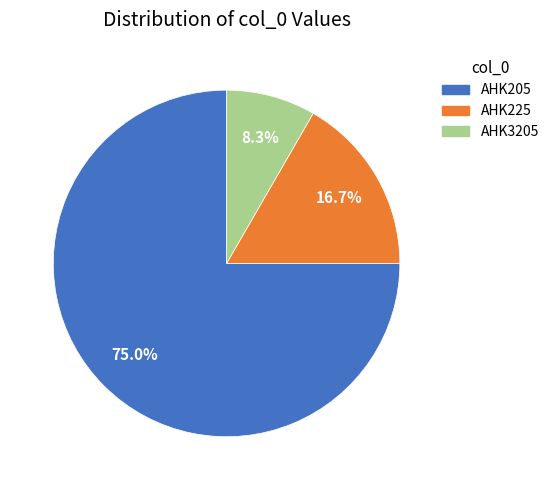

The AHK205 slice represents 88% of the pie. True or false?

False